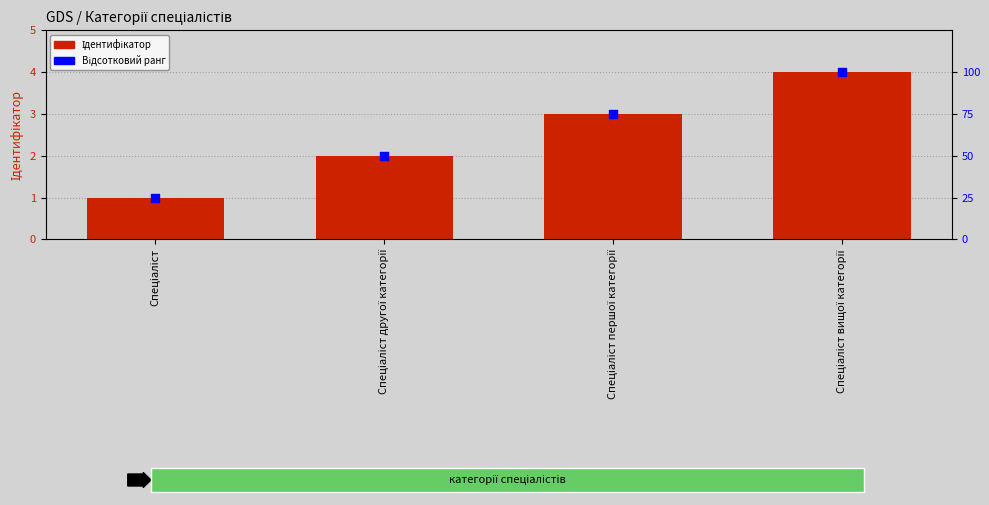

Which series contains the lowest Y value?

Ідентифікатор